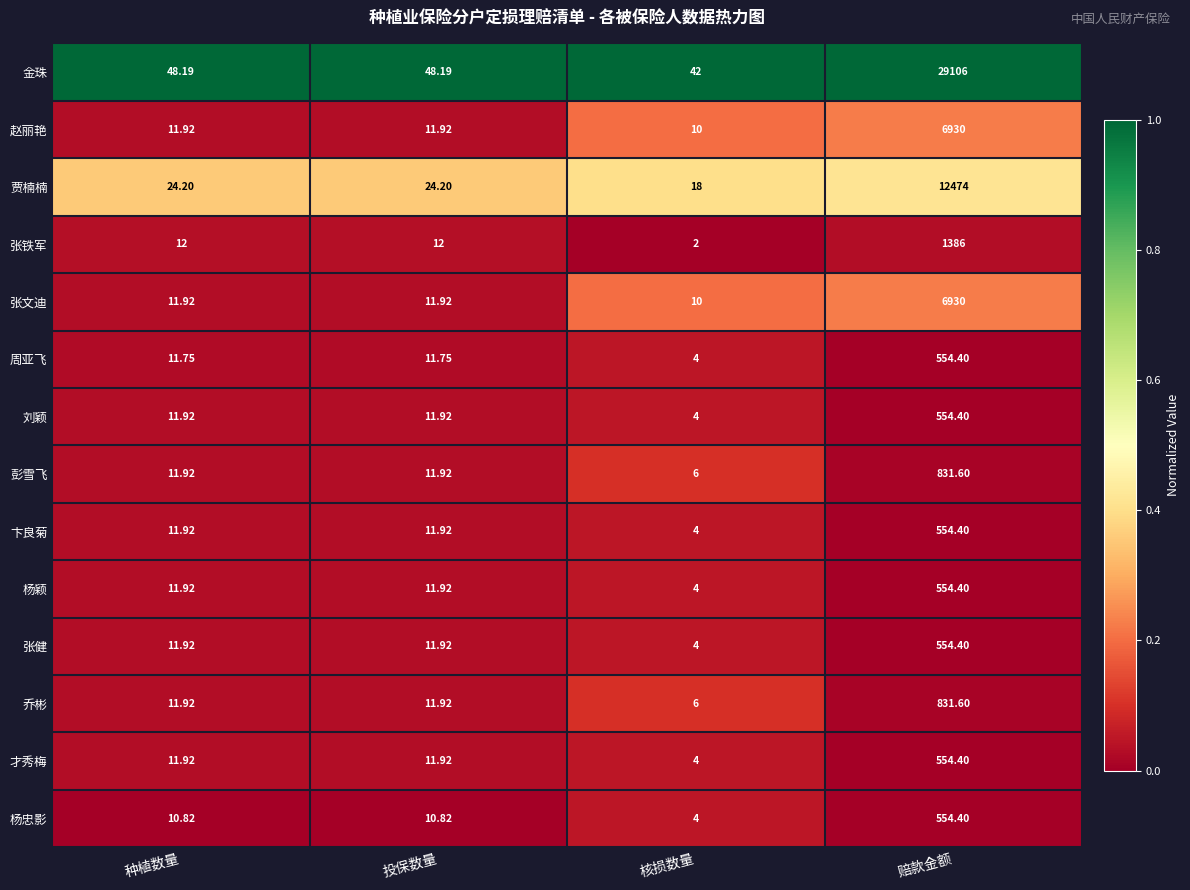

Which series has the widest spread of values?

金珠